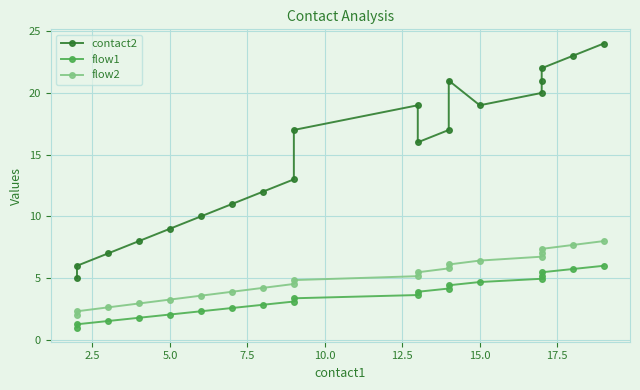

What is the difference between the maximum and minimum values in the flow2 series?

6.0